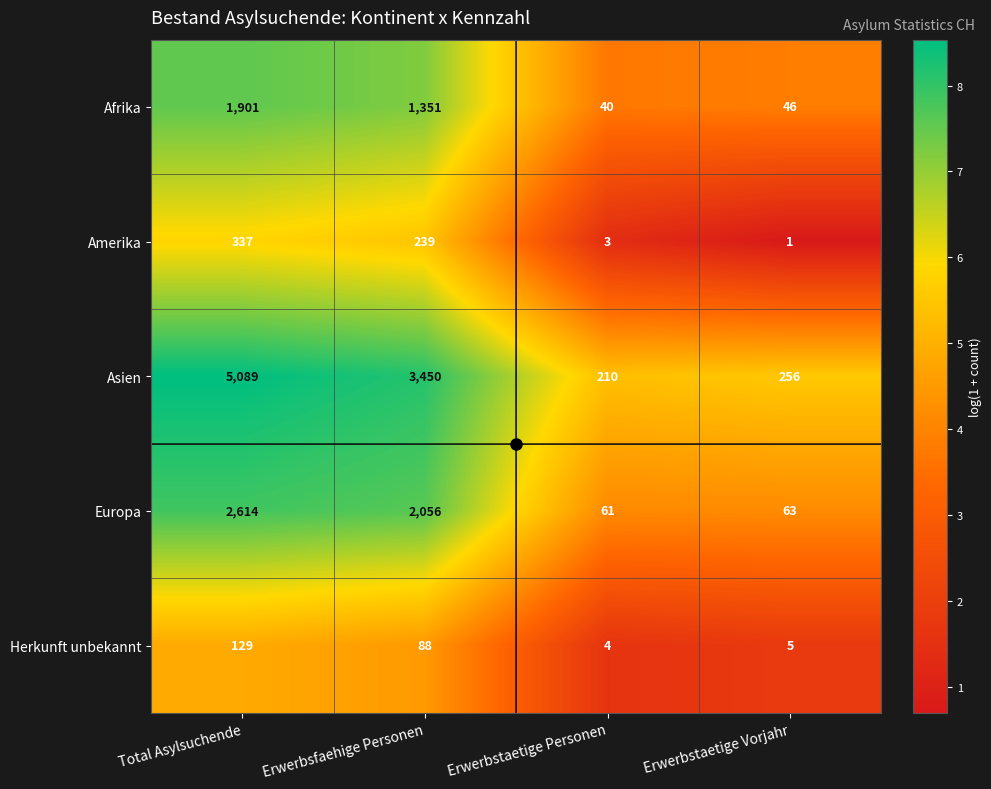

At which label is Asien closest to 2649?

Erwerbsfaehige Personen